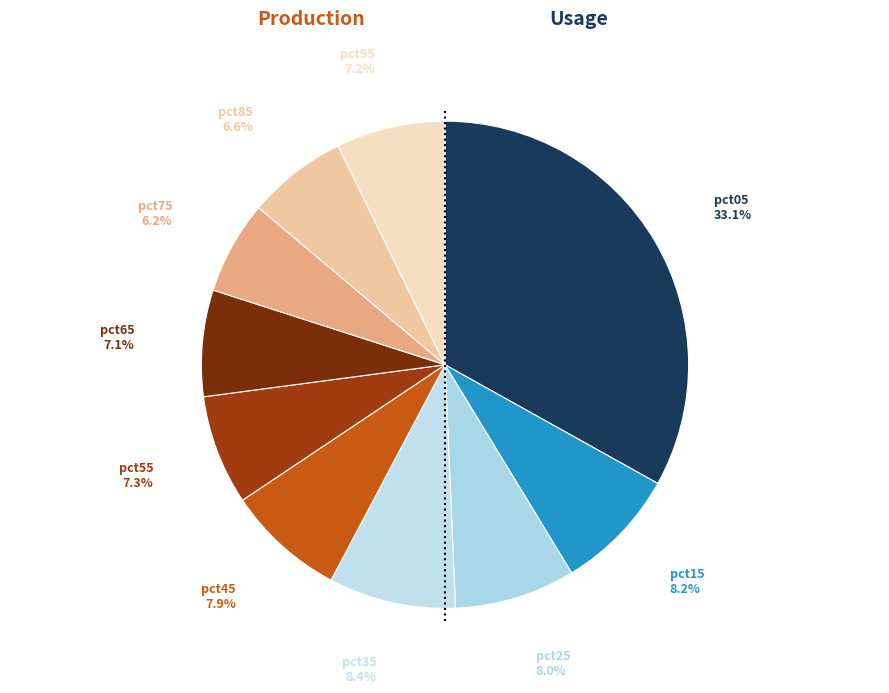

Which has a higher value, pct05 or pct85?

pct05